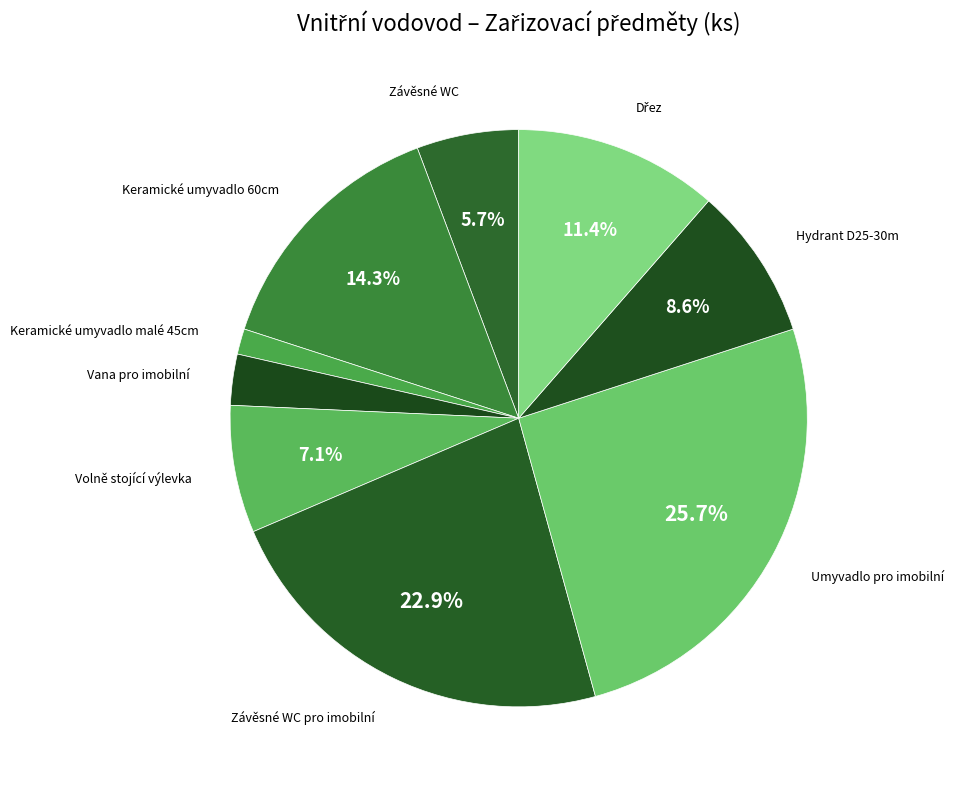

Count the number of slices in the pie.

9